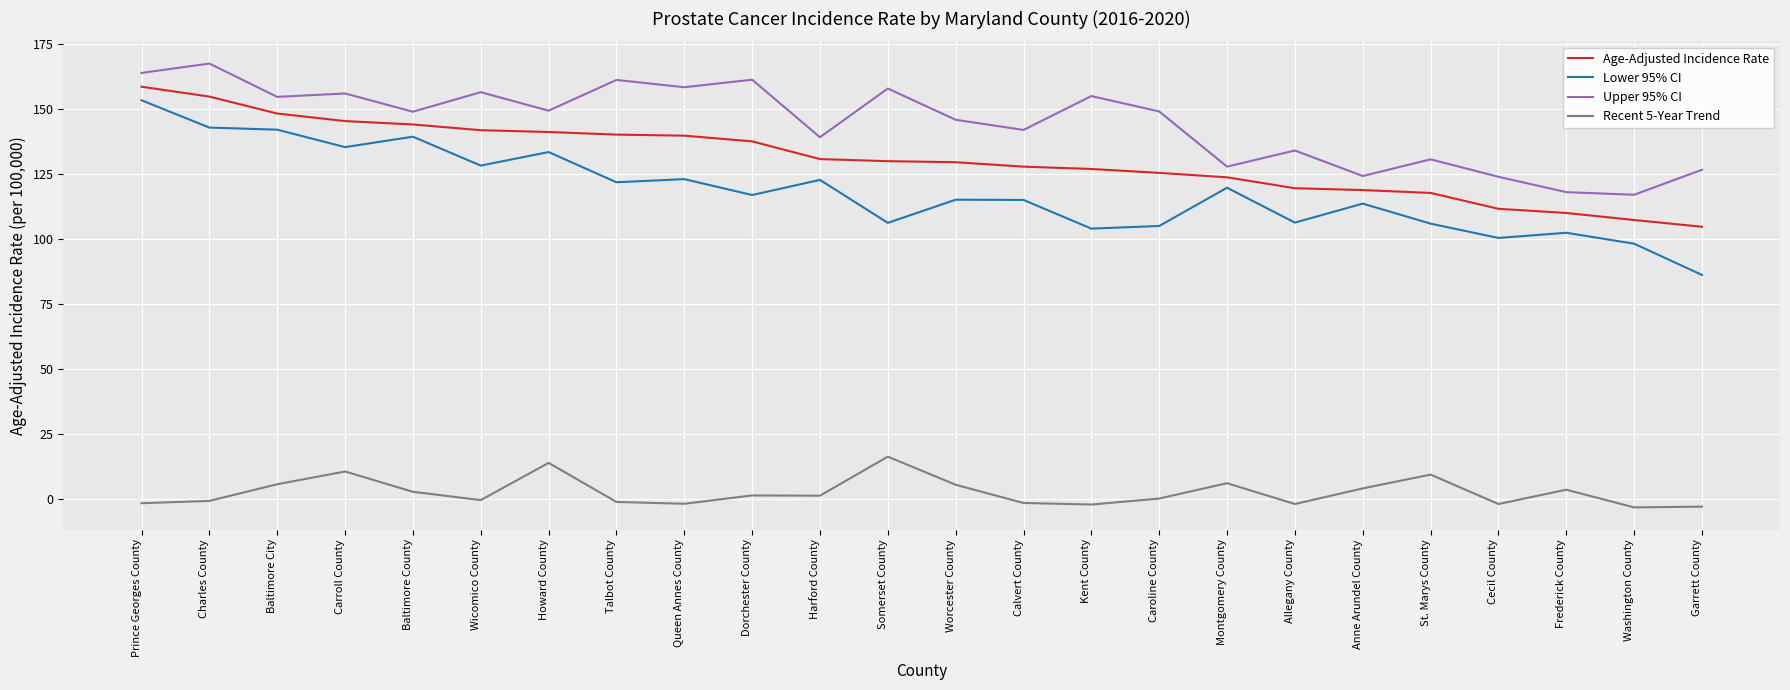

At how many categories does at least one series exceed 110?

24